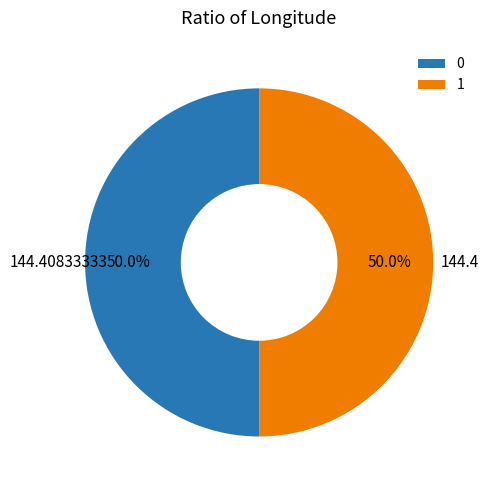

To the nearest percent, what is the combined percentage of 1 and 0?

100%